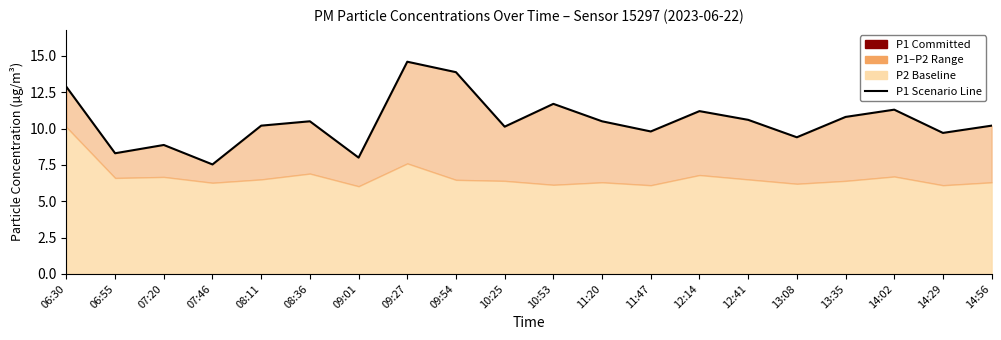

Which label corresponds to the smallest value in the chart?

07:46